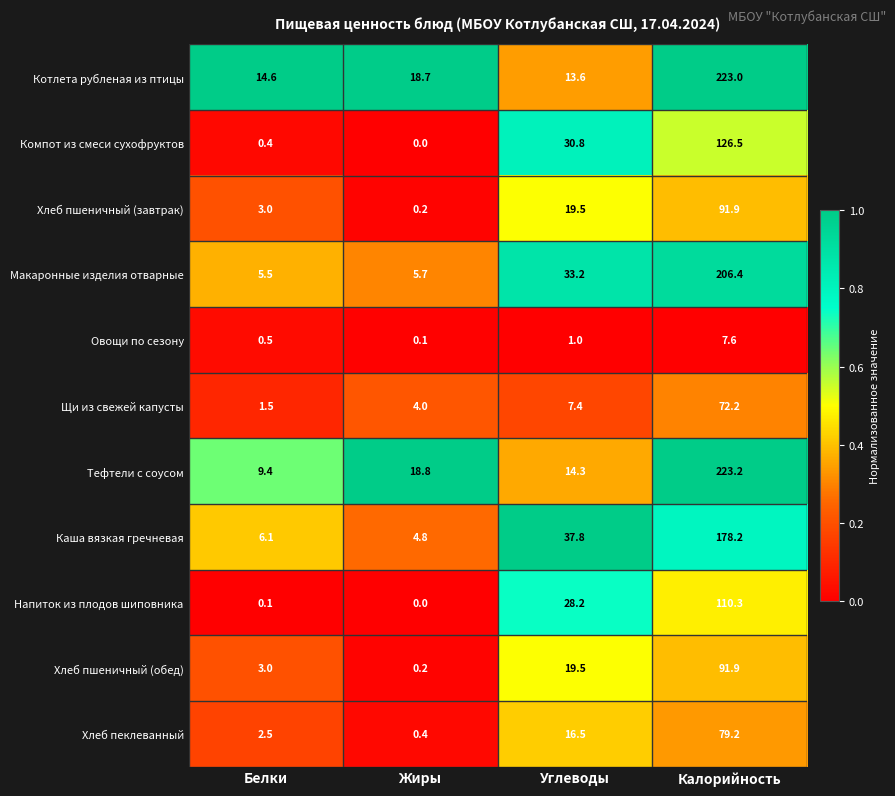

The value of Тефтели с соусом at Жиры is 18.8. True or false?

True